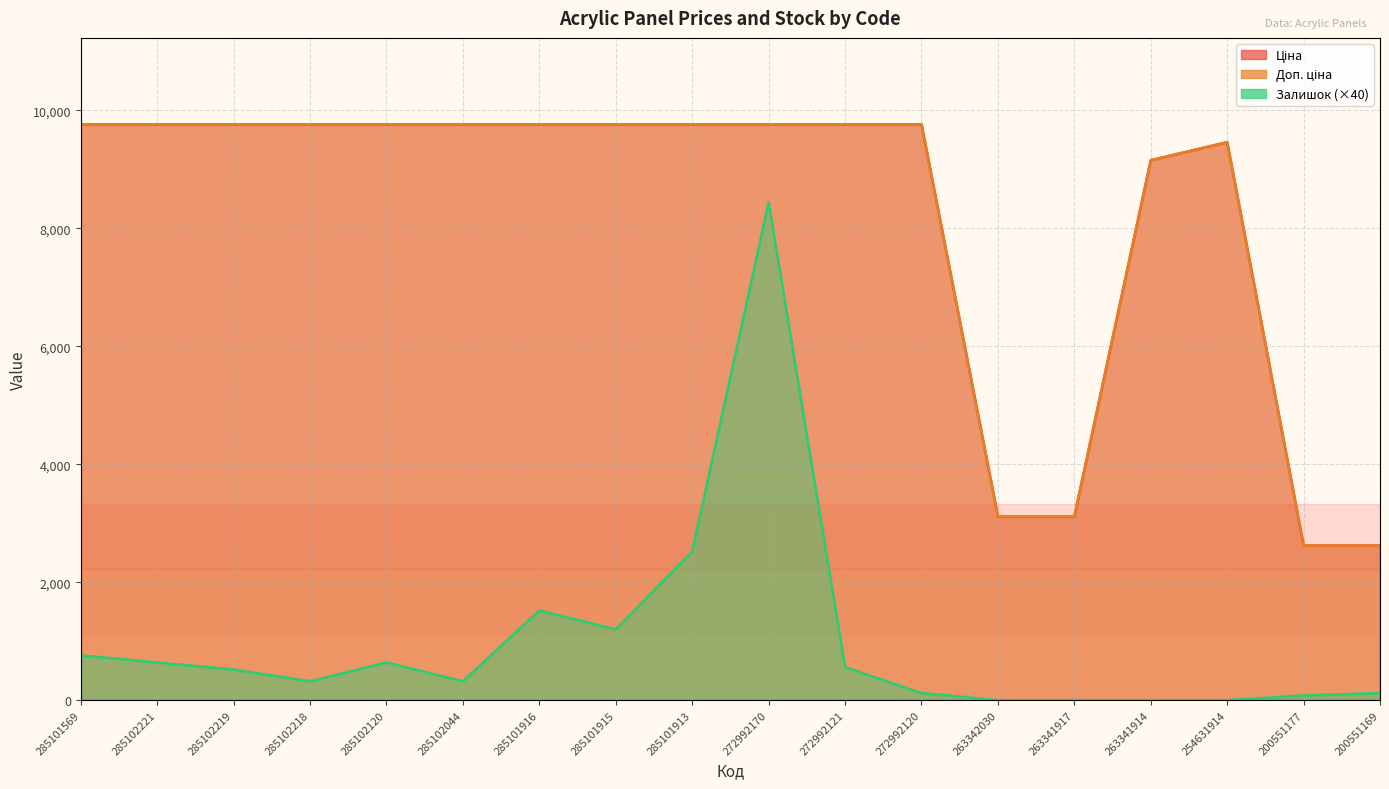

Reading right to left, transcribe all the data shown in this chart.

Ціна: 2621.3	2621.3	9460.9	9154.5	3112.5	3112.5	9764.4	9764.4	9764.4	9764.4	9764.4	9764.4	9764.4	9764.4	9764.4	9764.4	9764.4	9764.4
Доп. ціна: 2621.0	2621.0	9460.9	9154.5	3113.0	3113.0	9764.4	9764.4	9764.4	9764.4	9764.4	9764.4	9764.4	9764.4	9764.4	9764.4	9764.4	9764.4
Залишок: 120.0	80.0	0.0	0.0	0.0	0.0	120.0	560.0	8440.0	2520.0	1200.0	1520.0	320.0	640.0	320.0	520.0	640.0	760.0